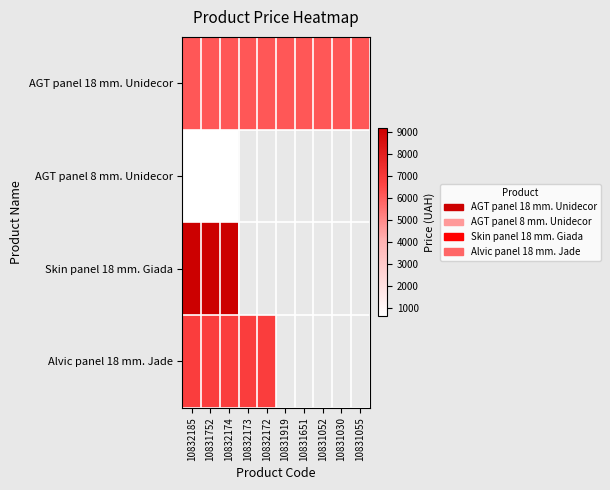

What is the sum of all AGT panel 18 mm. Unidecor values?

61432.5